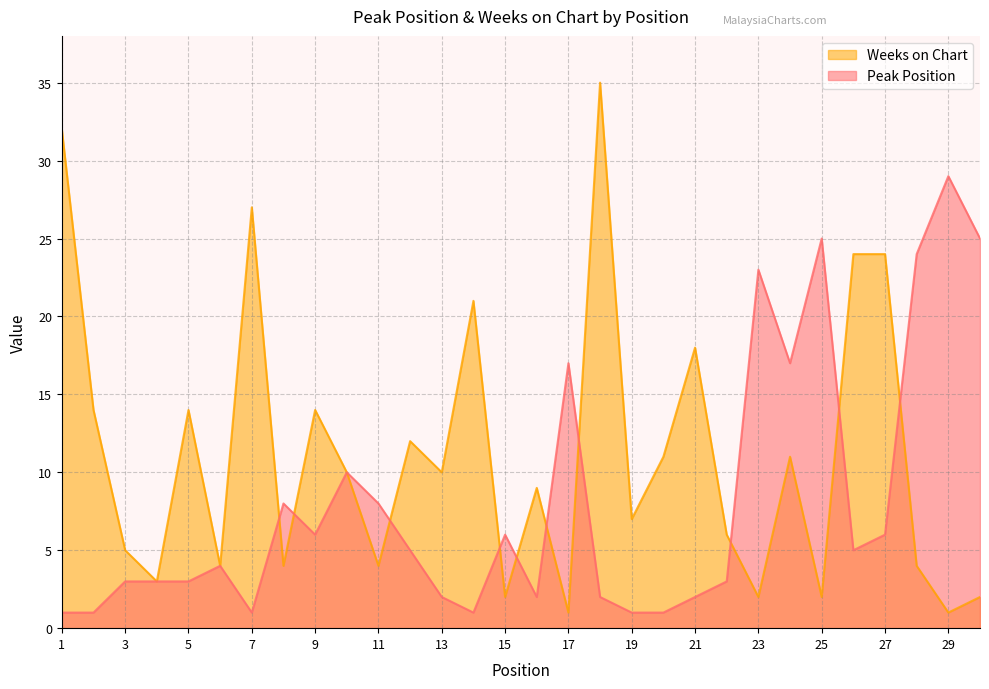

Where is the first local minimum for Weeks on Chart?

4